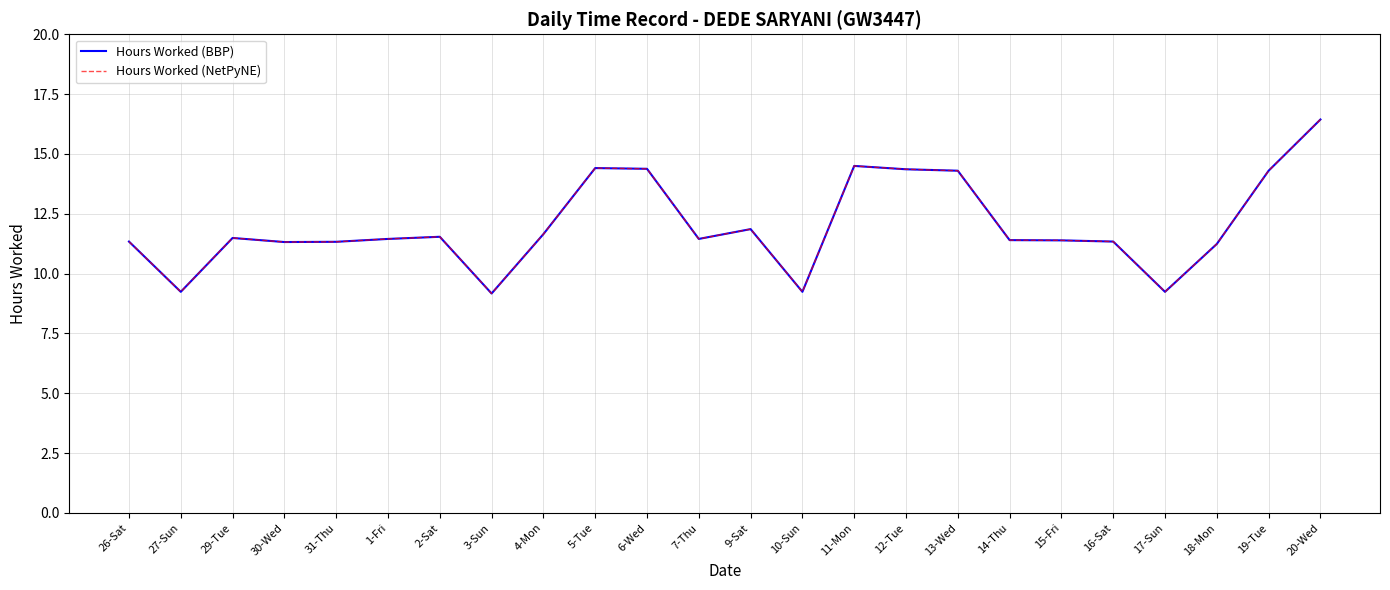

At how many categories does at least one series exceed 11?

20